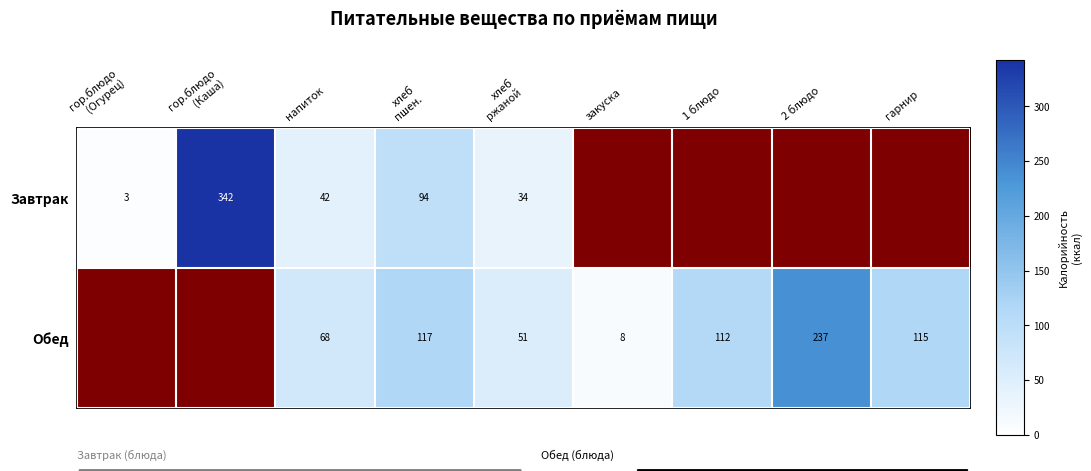

What is the total value across all series at напиток?

110